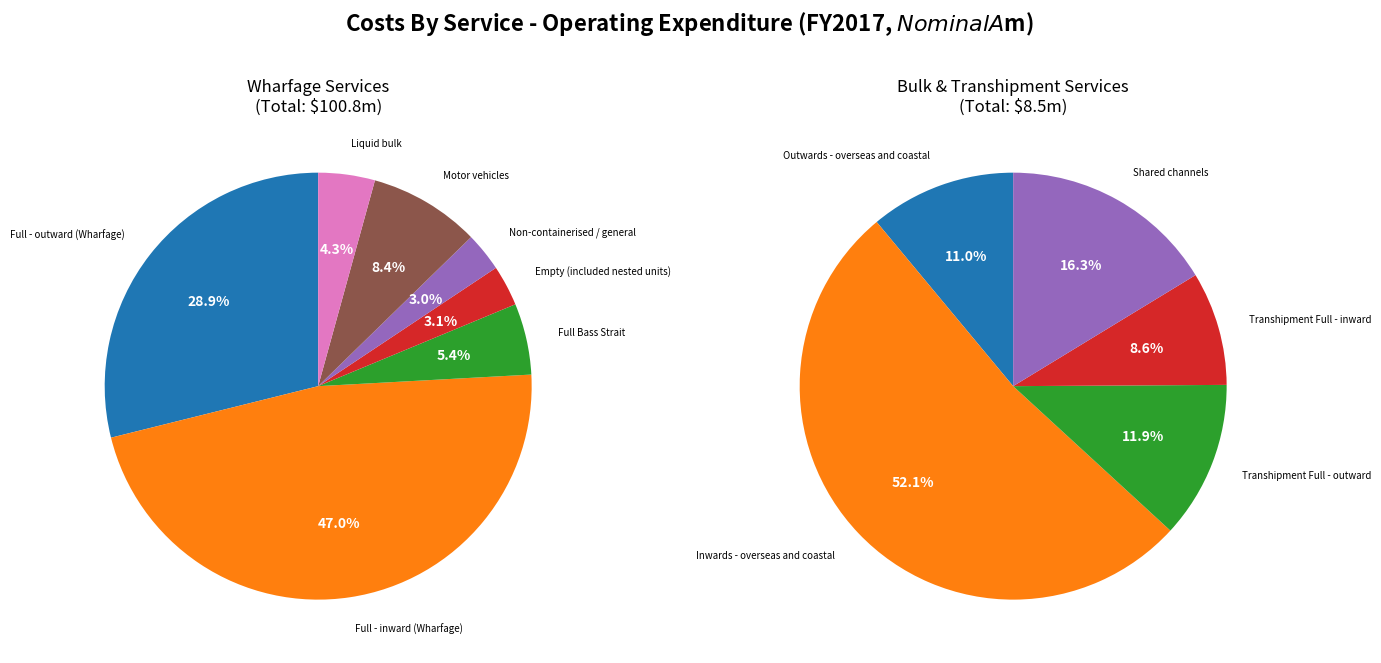

To the nearest percent, what portion does Non-containerised / general represent?

3%